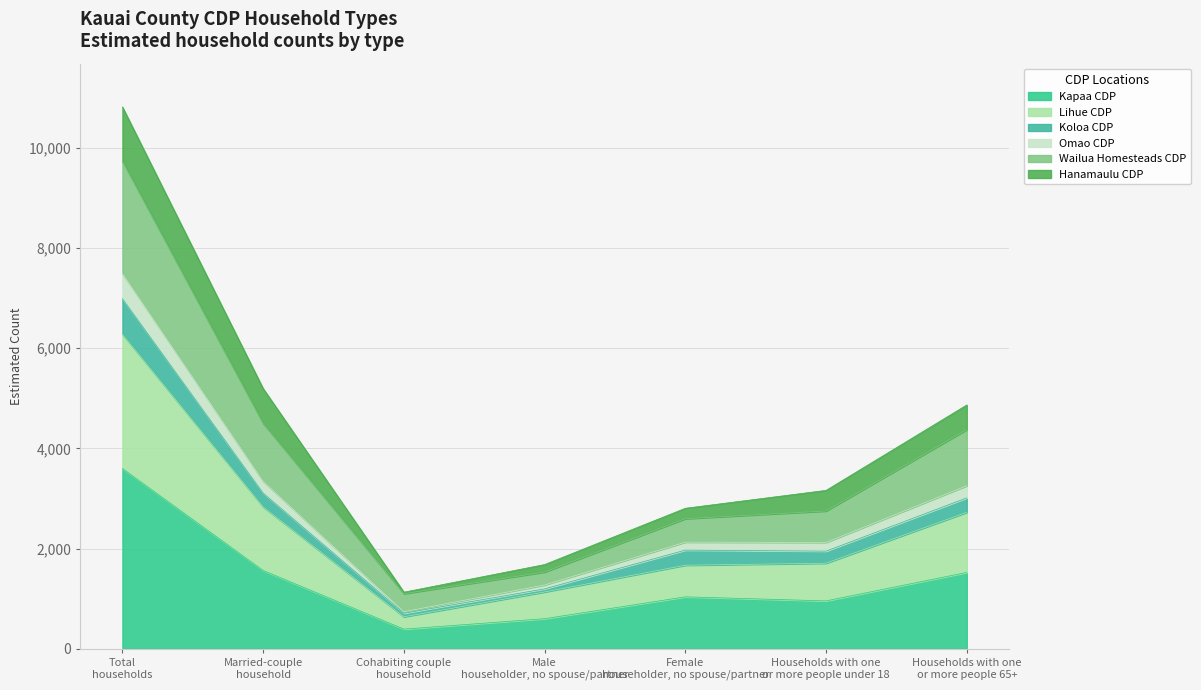

Which series changed the most between Female householder, no spouse/partner and Households with one or more people 65+?

Wailua Homesteads CDP